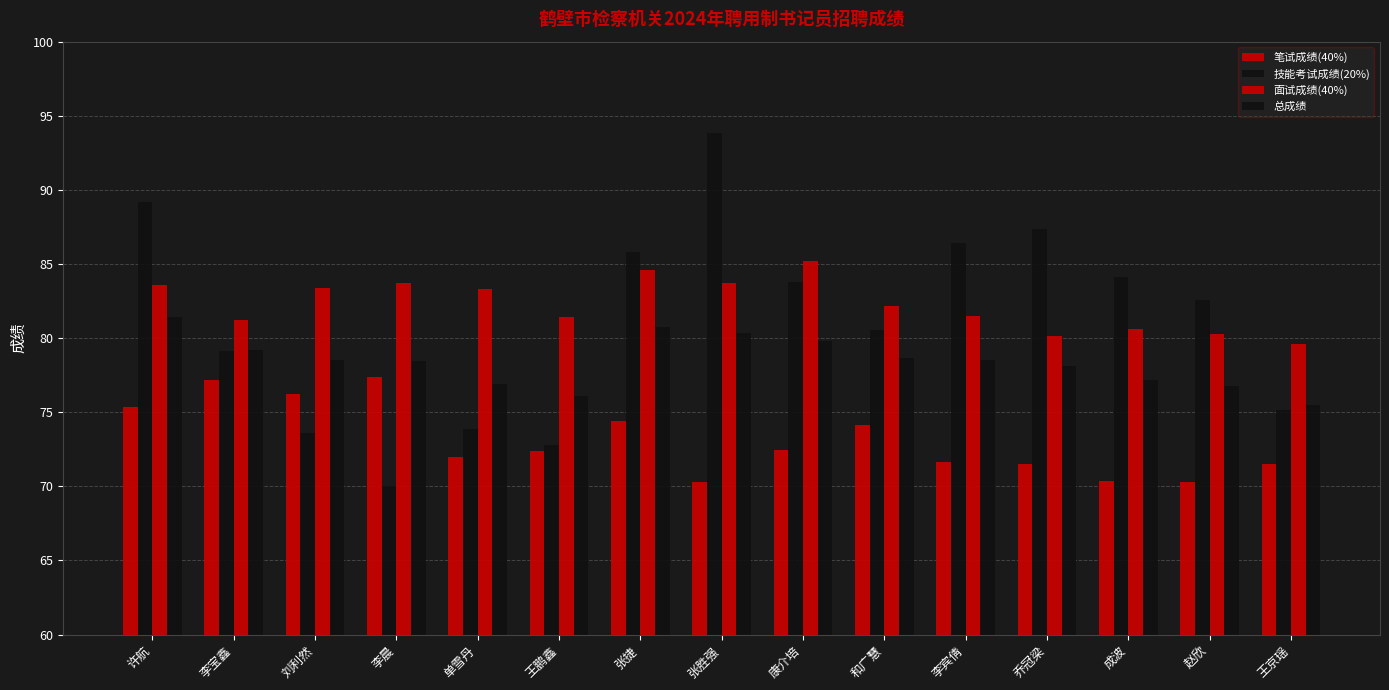

Which category has the lowest value across all series?

李晨